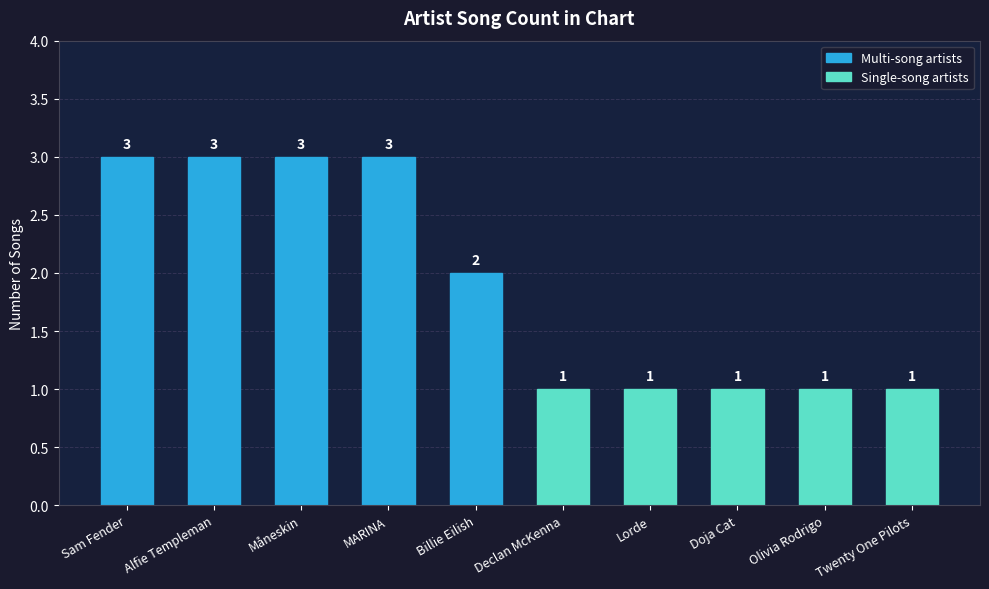

What is the difference between the values at Alfie Templeman and Twenty One Pilots?

2